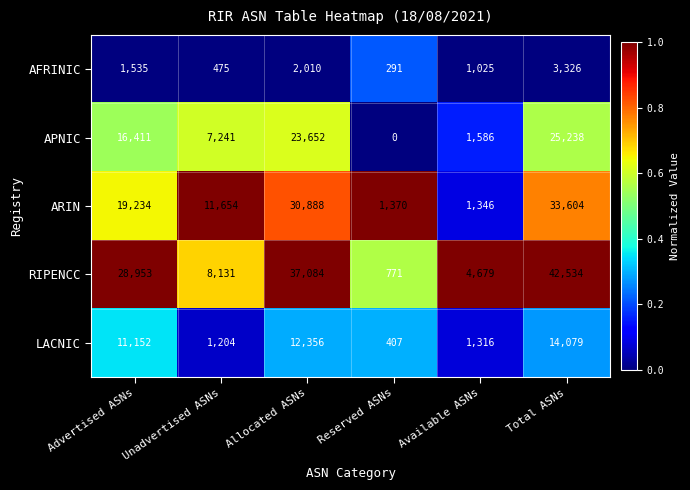

Rank the series by their maximum value, from lowest to highest.

AFRINIC, LACNIC, APNIC, ARIN, RIPENCC